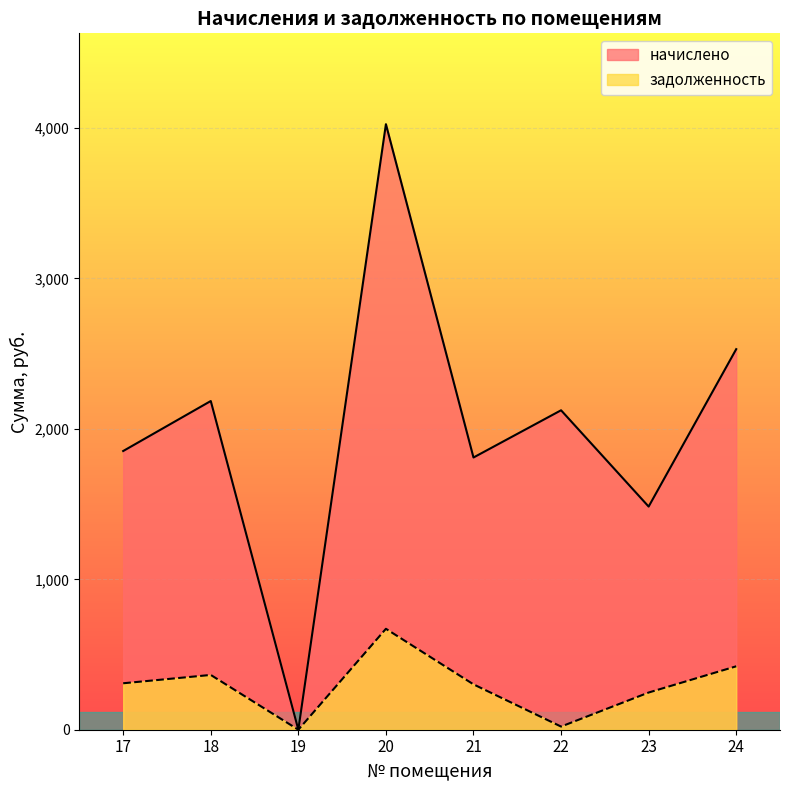

True or false: начислено has a value of -1569.5 at 19.

False